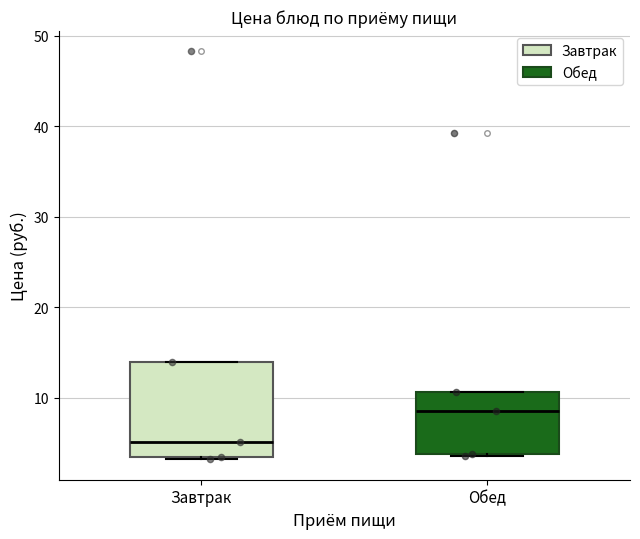

Reading left to right, read every box against the y-axis: the position of its median line, the range the box covers, and the ends of its whiskers. The values are not printed on the chart, so give them approximately, as read against the axis.

Завтрак: median 5, box 3 to 14, whiskers 3 to 14
Обед: median 9, box 4 to 11, whiskers 4 to 11